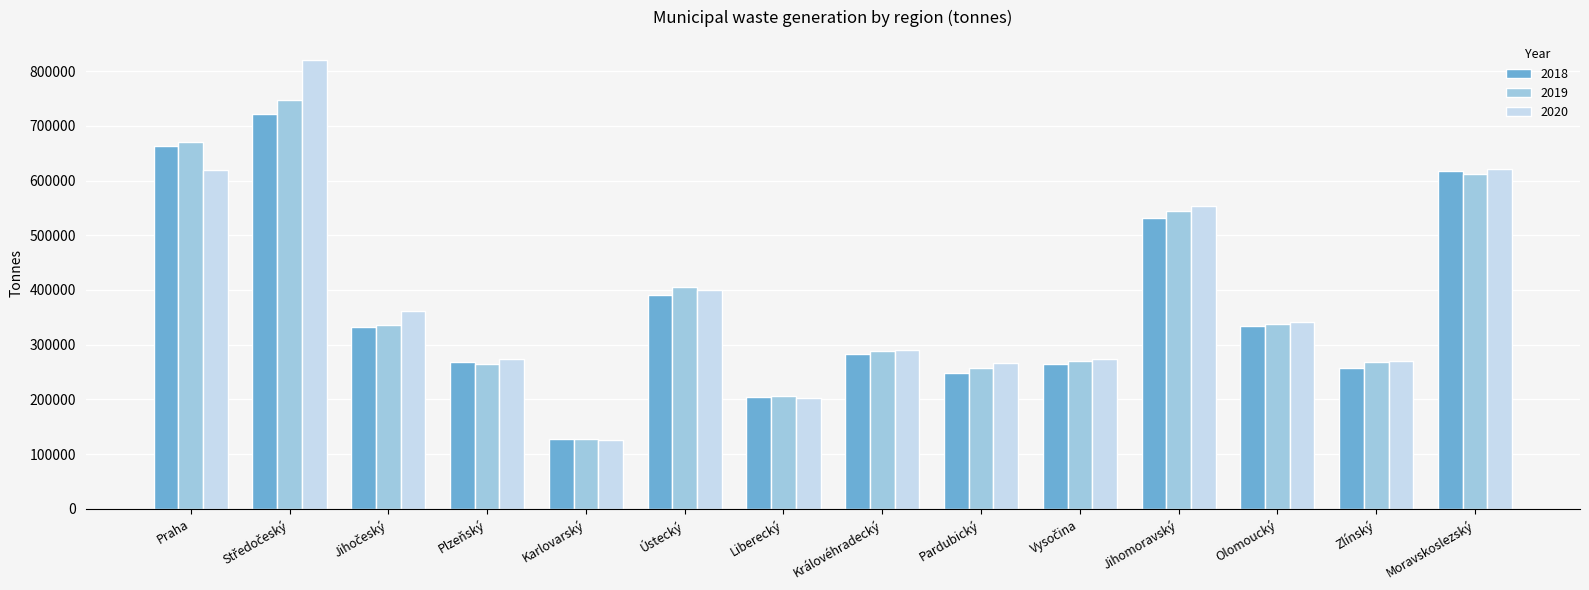

What is the total value across all series at Olomoucký?

1012991.9